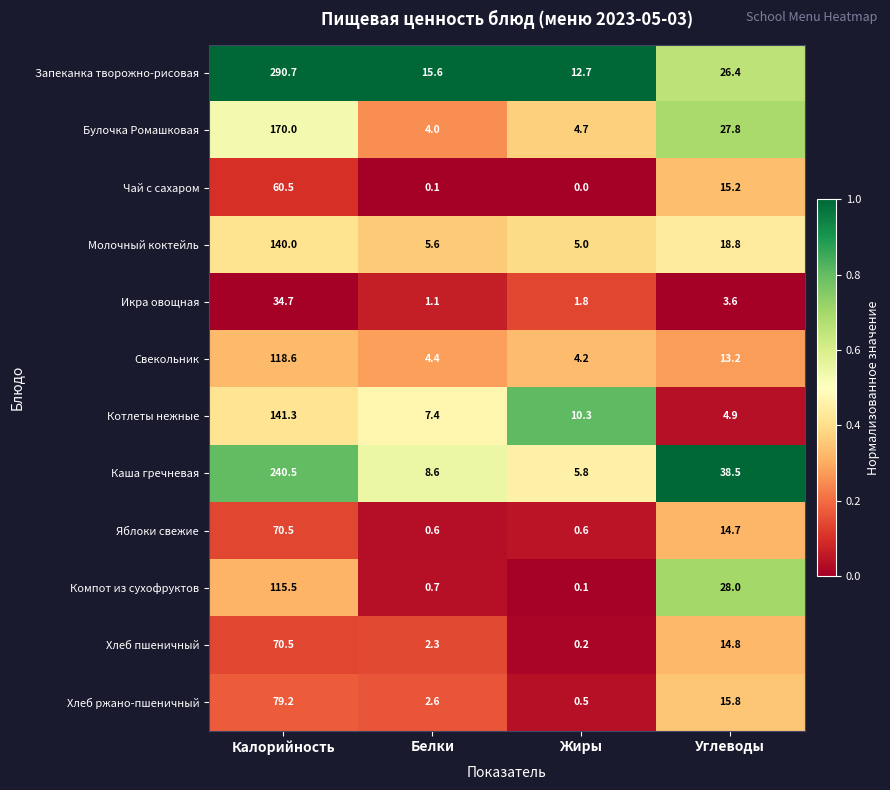

Rank the categories by Хлеб пшеничный value from lowest to highest.

Жиры, Белки, Углеводы, Калорийность